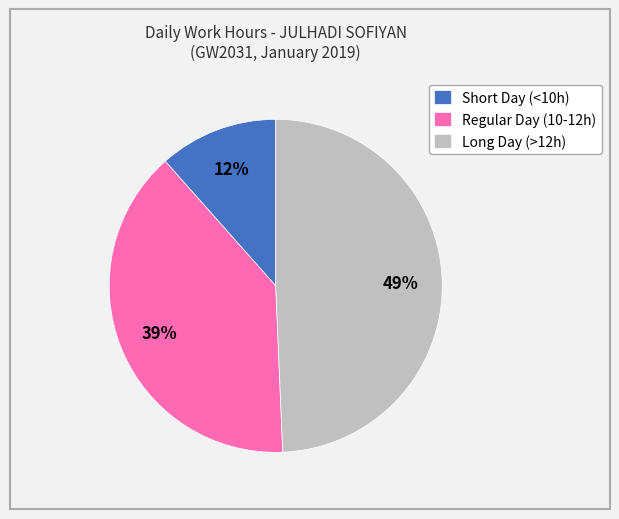

Is there a majority slice in this chart?

No